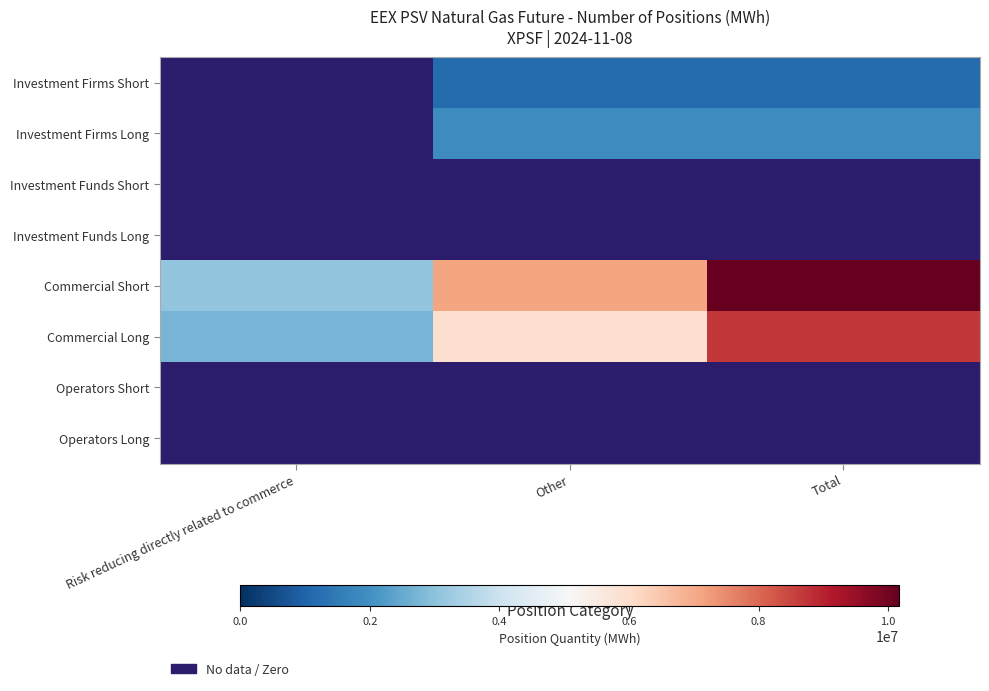

At Total, list the series in order from largest to smallest.

Commercial Short, Commercial Long, Investment Firms Long, Investment Firms Short, Investment Funds Short, Investment Funds Long, Operators Short, Operators Long